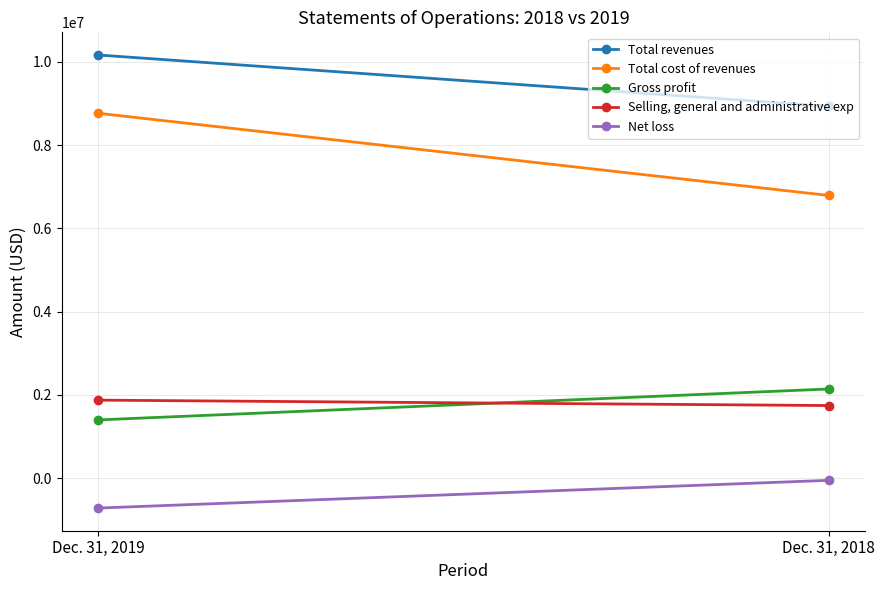

Reading left to right, extract all data points from this chart.

Total revenues: Dec. 31, 2019=10164981	Dec. 31, 2018=8933775
Total cost of revenues: Dec. 31, 2019=8765002	Dec. 31, 2018=6790937
Gross profit: Dec. 31, 2019=1399979	Dec. 31, 2018=2142838
Selling, general and administrative exp: Dec. 31, 2019=1875255	Dec. 31, 2018=1745320
Net loss: Dec. 31, 2019=-717246	Dec. 31, 2018=-51034